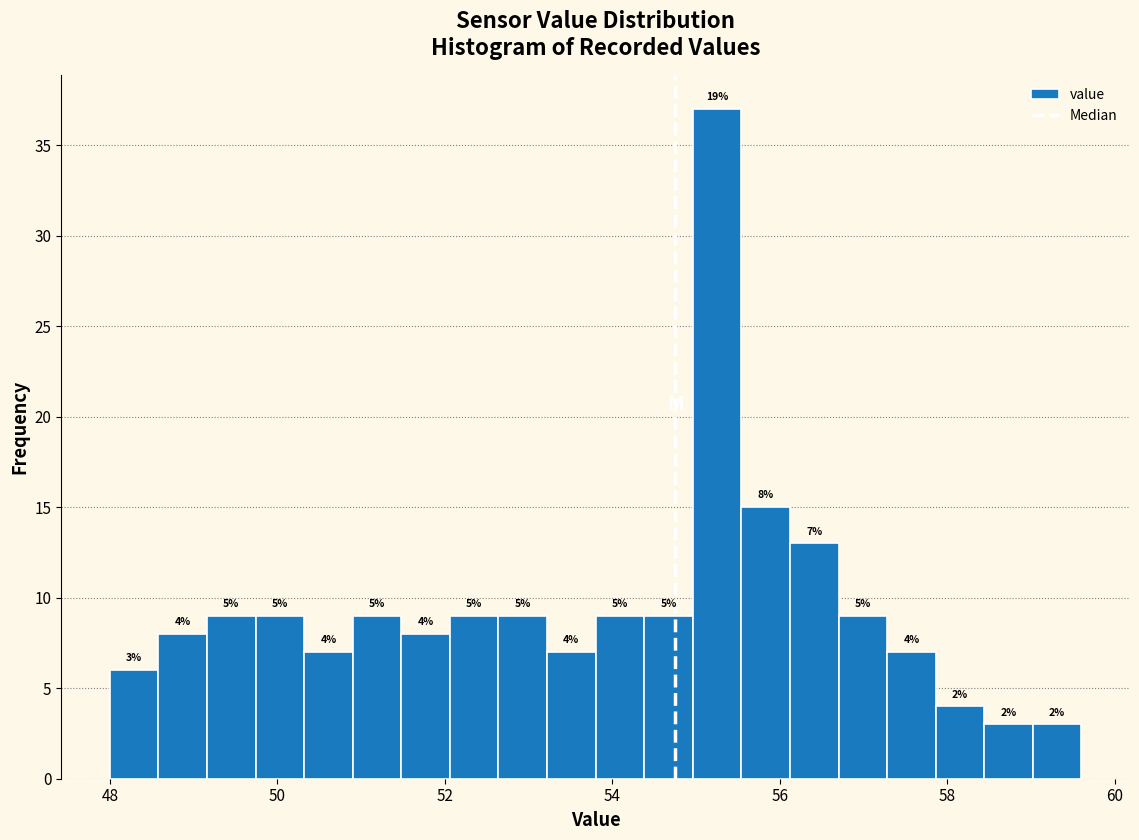

Around what value on the x-axis is the tallest bar? Give the approximate position of its centre, as read against the axis.

55.2